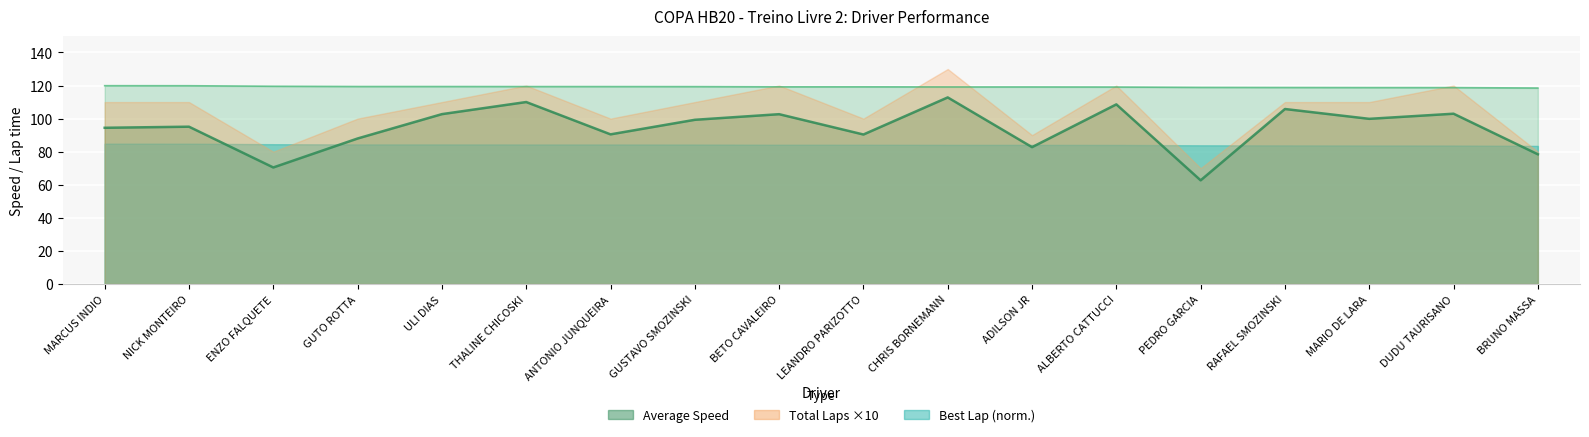

At how many categories does at least one series exceed 63?

18